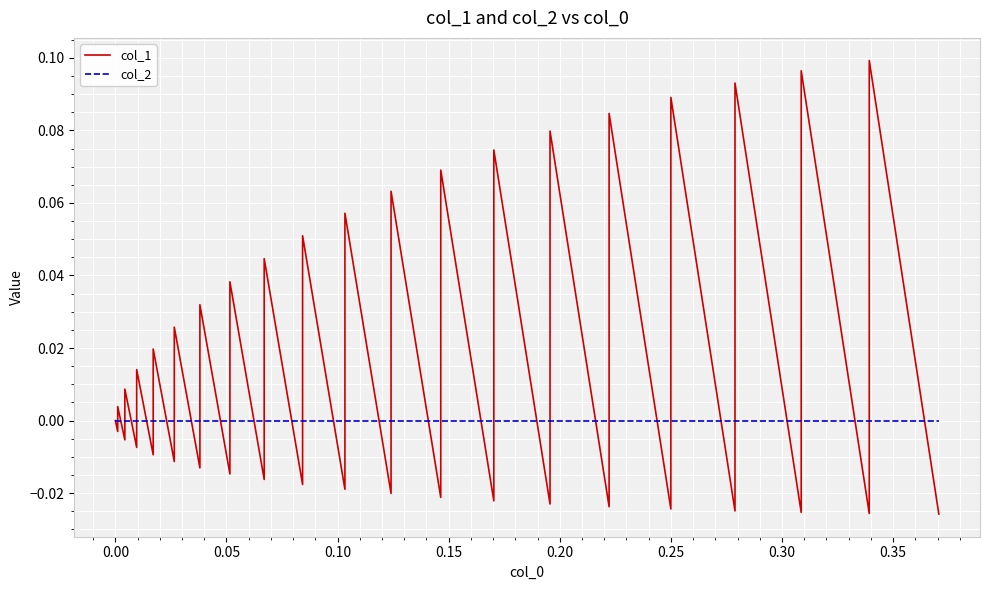

How many data points in col_1 are above 0?

19